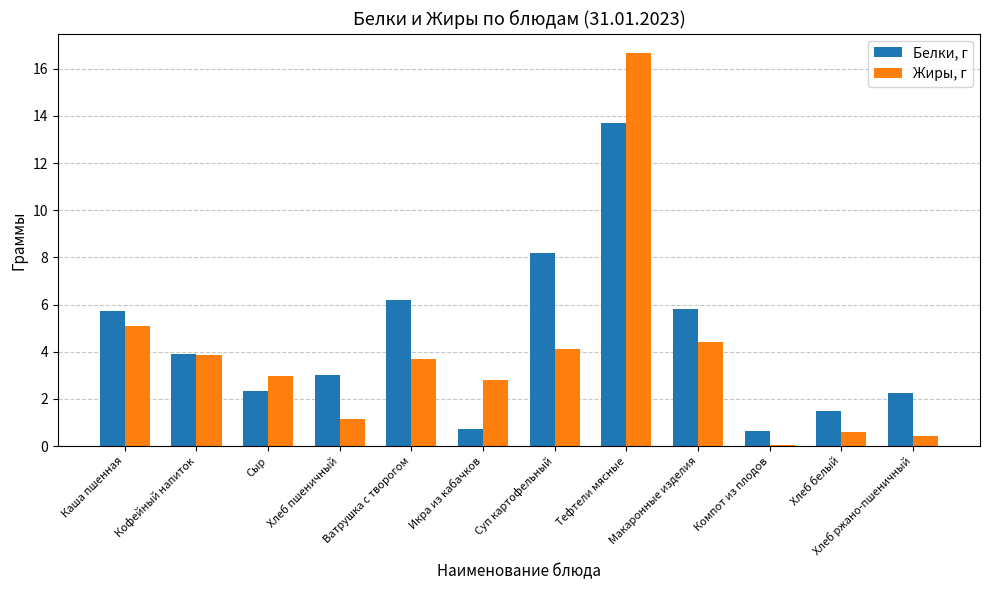

Between Ватрушка с творогом and Суп картофельный, which series saw the biggest shift?

Белки, г